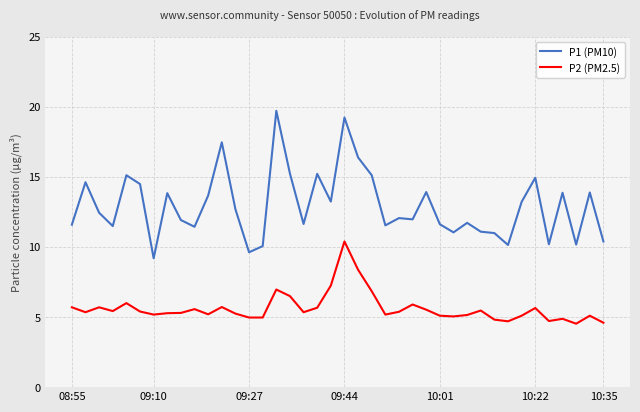

True or false: P1 (PM10) and P2 (PM2.5) cross at least once.

False